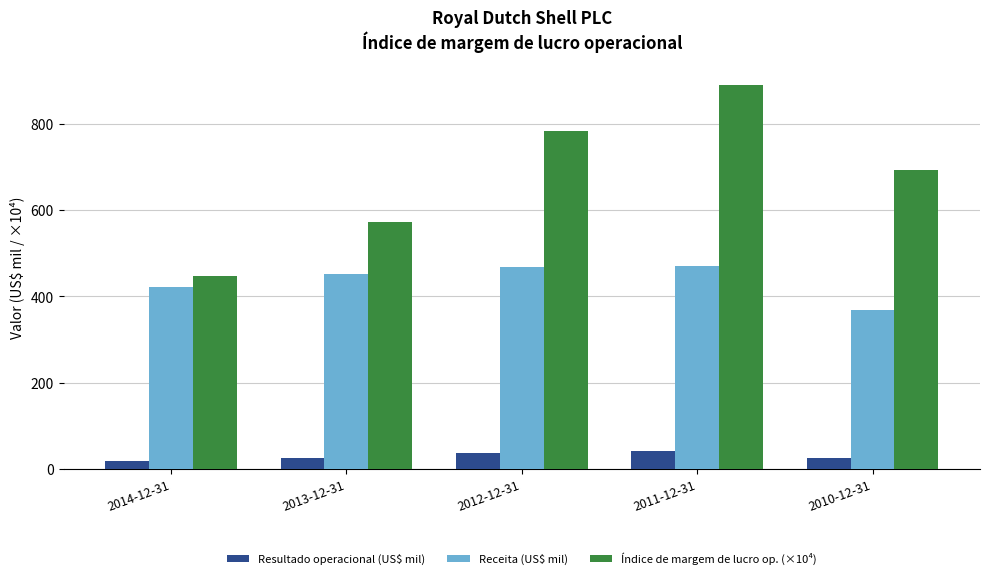

Which category has the highest value in the Índice de margem de lucro op. (×10⁴) series?

2011-12-31